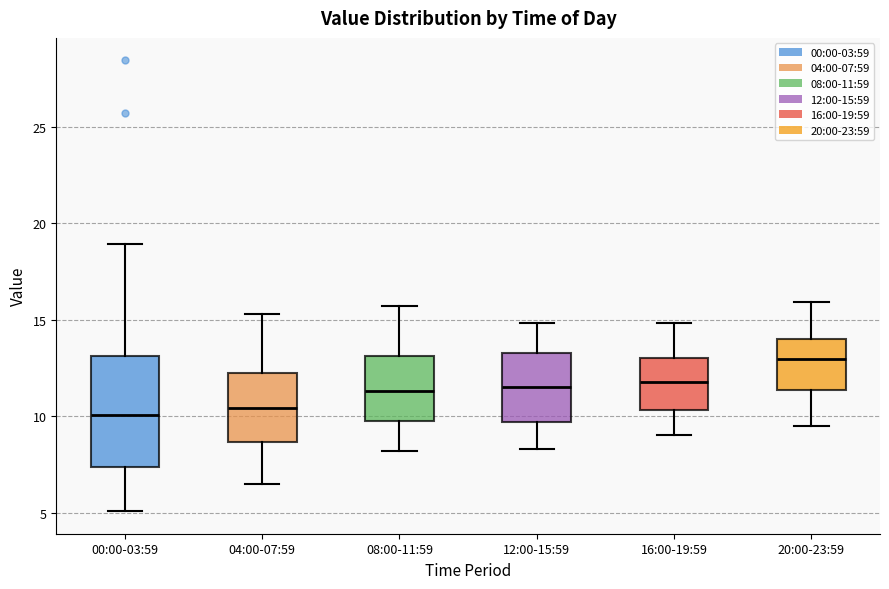

Which box is the tallest, from its lower edge to its upper edge?

00:00-03:59